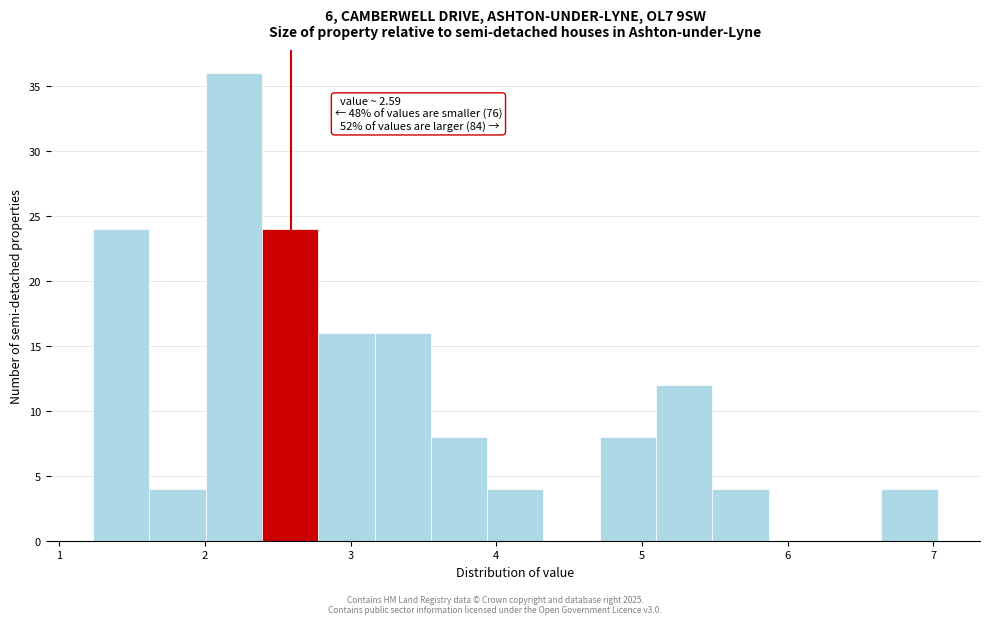

Read against the x-axis, roughly where is the centre of the tallest bar?

2.2